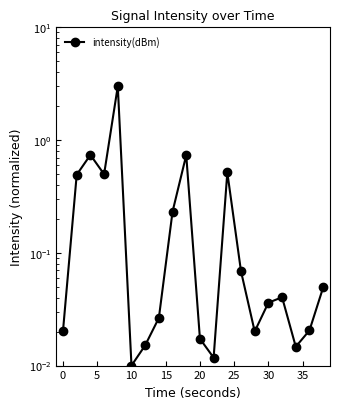

Does the chart display data point markers on the line(s)?

Yes